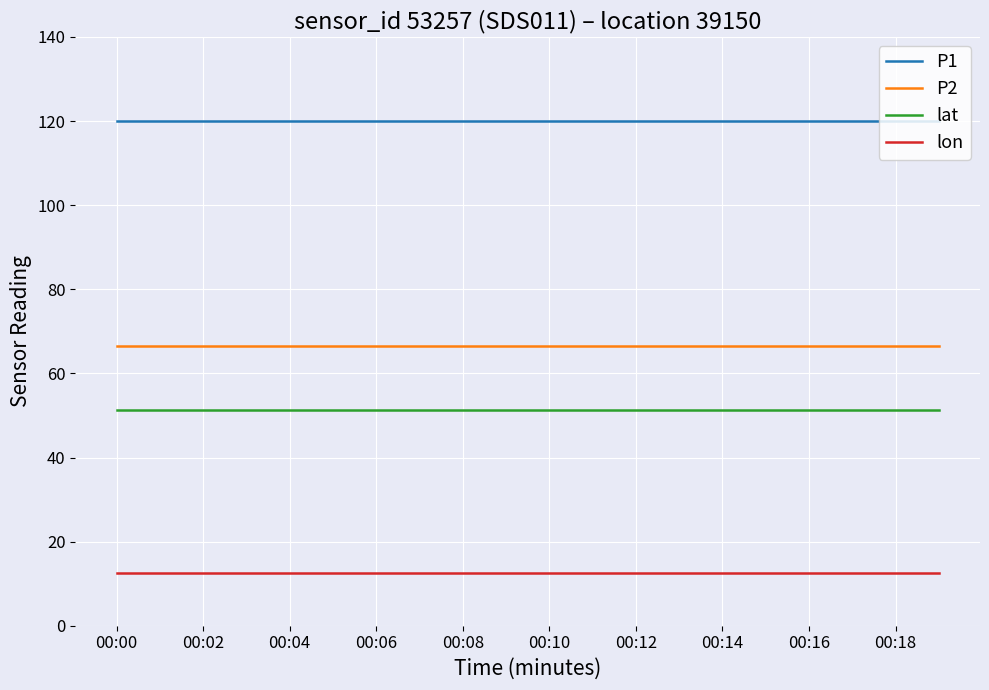

What is the lowest value of the lon series?

12.6